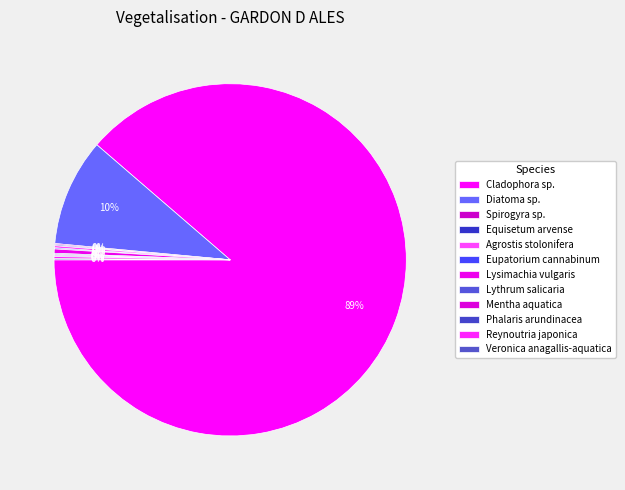

What percentage do Diatoma sp. and Eupatorium cannabinum together represent?

10.0%